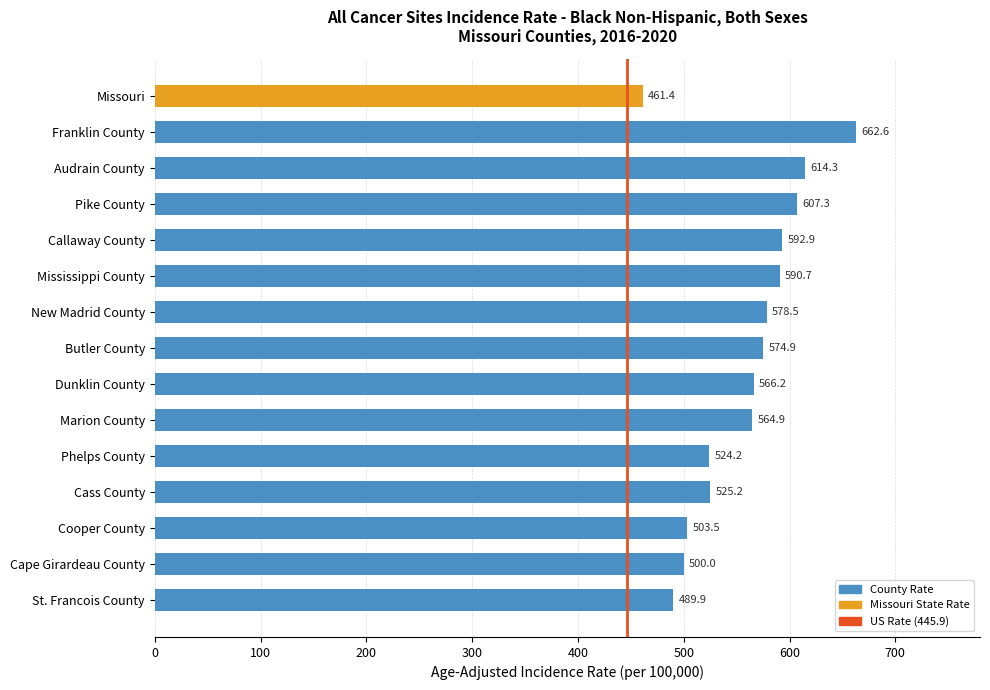

The chart shows a value of 885.9 at Dunklin County. True or false?

False